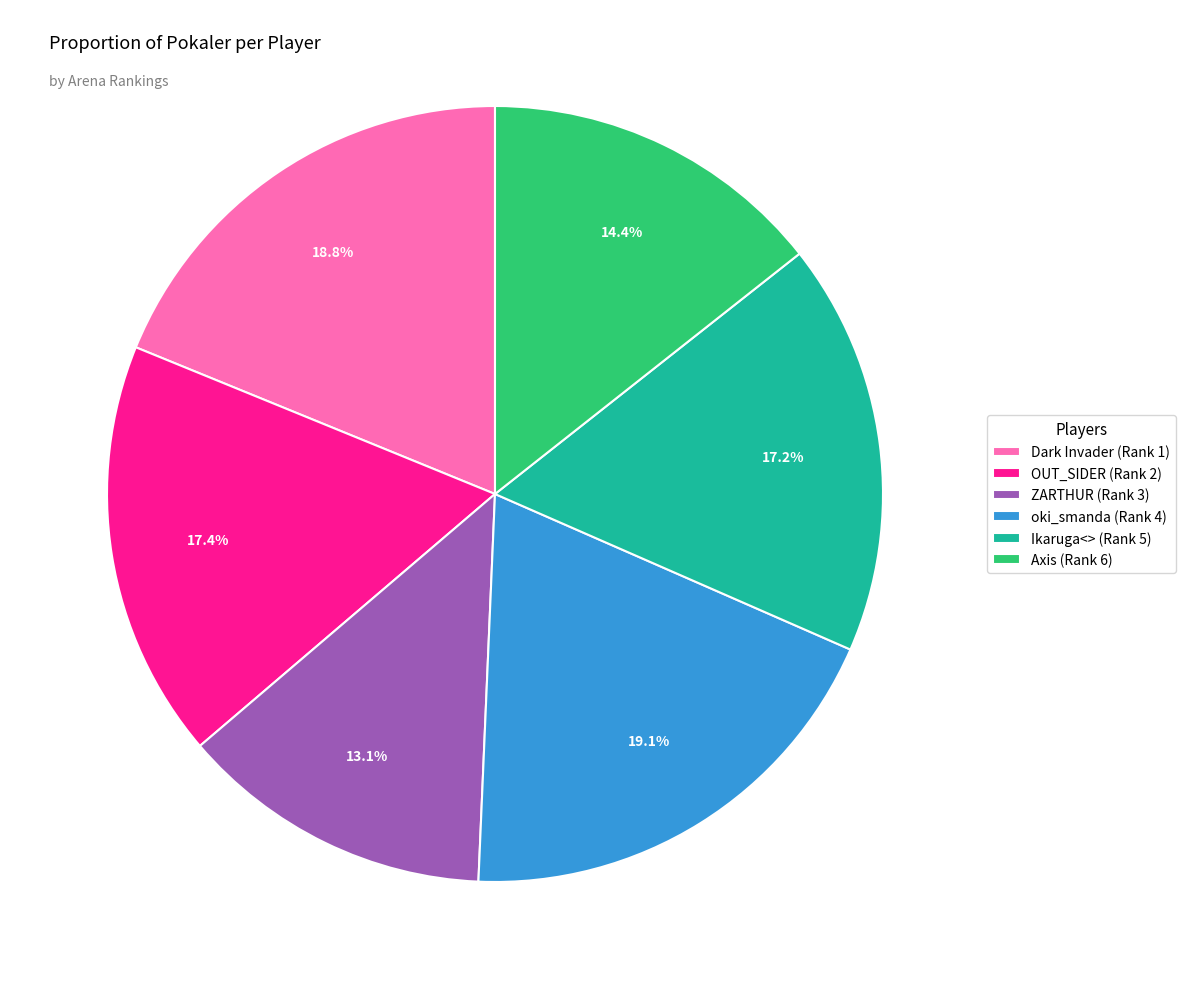

The OUT_SIDER (Rank 2) slice represents 17% of the pie. True or false?

True